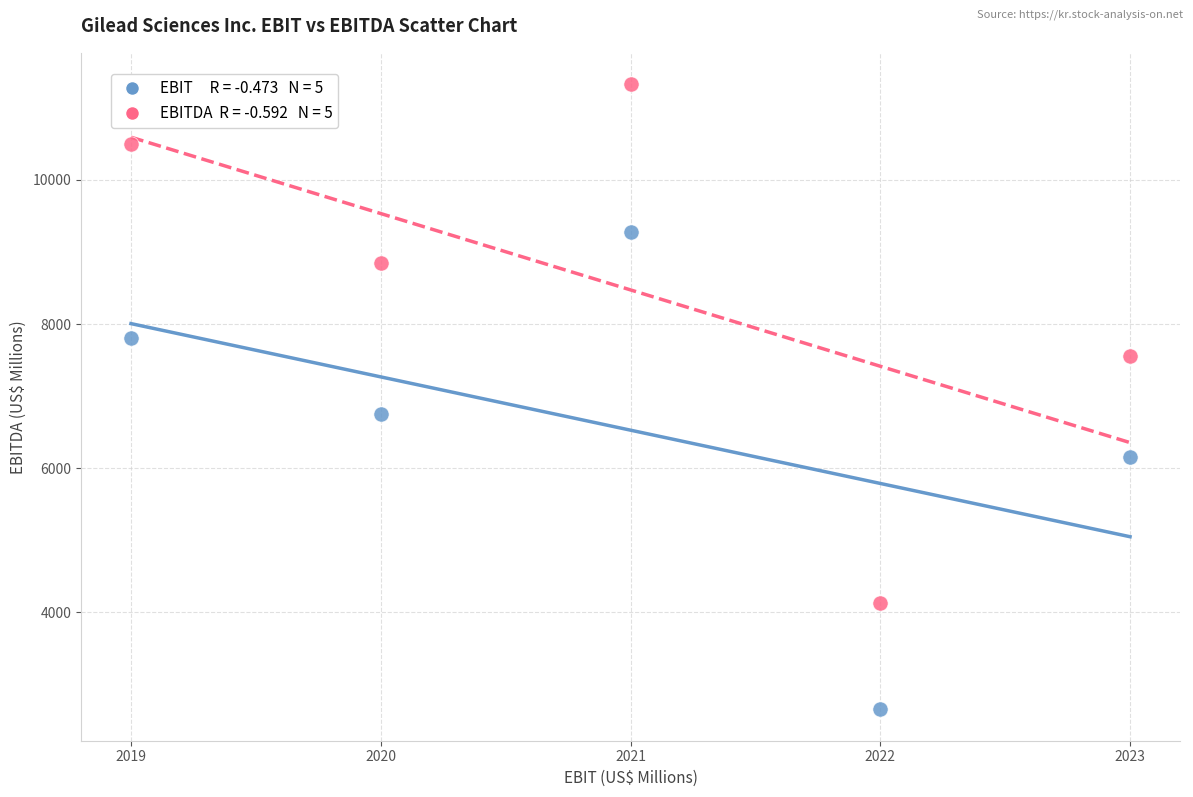

Across all series, what Y value is closest to 6991?

6749